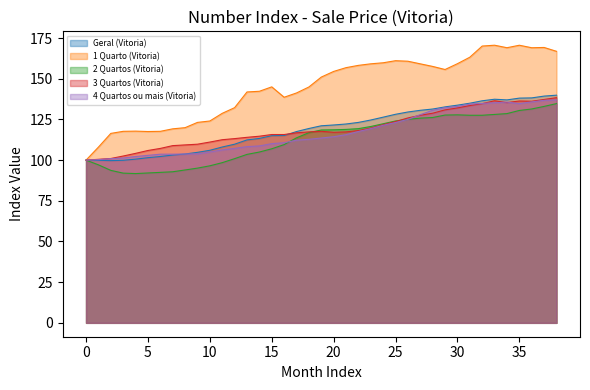

At which label does 3 Quartos (Vitoria) first exceed 117?

18